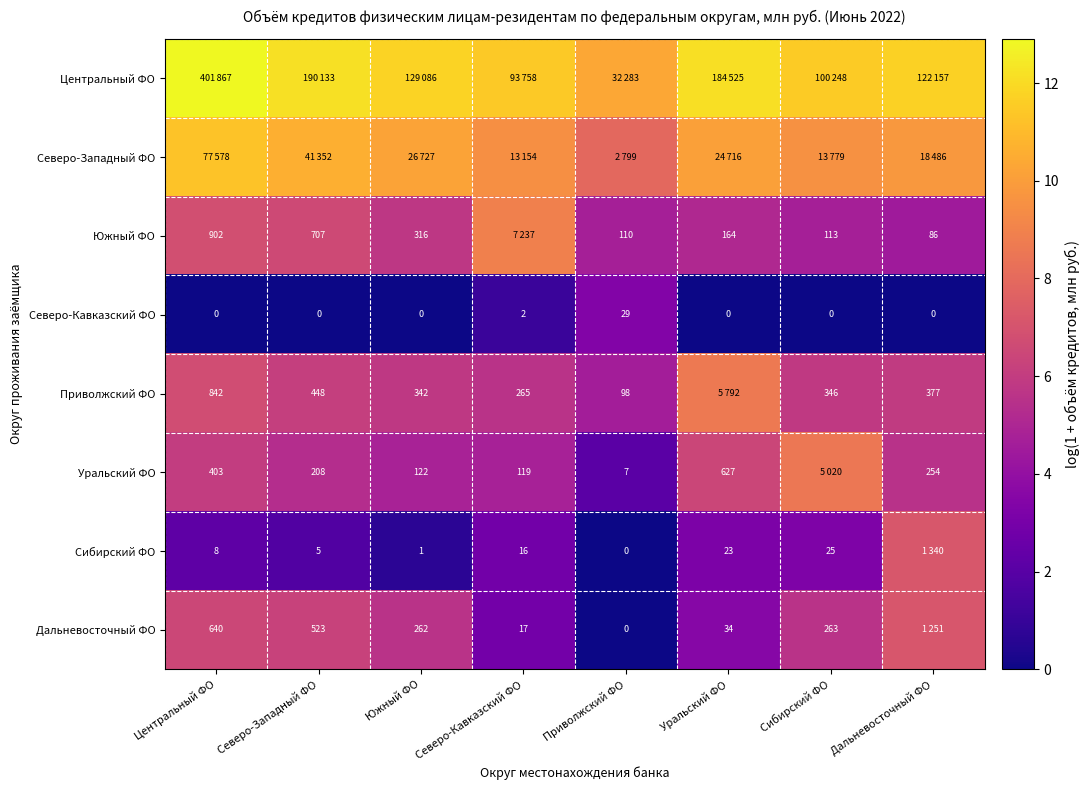

What is the difference between the highest and lowest values at Приволжский ФО?

10.4